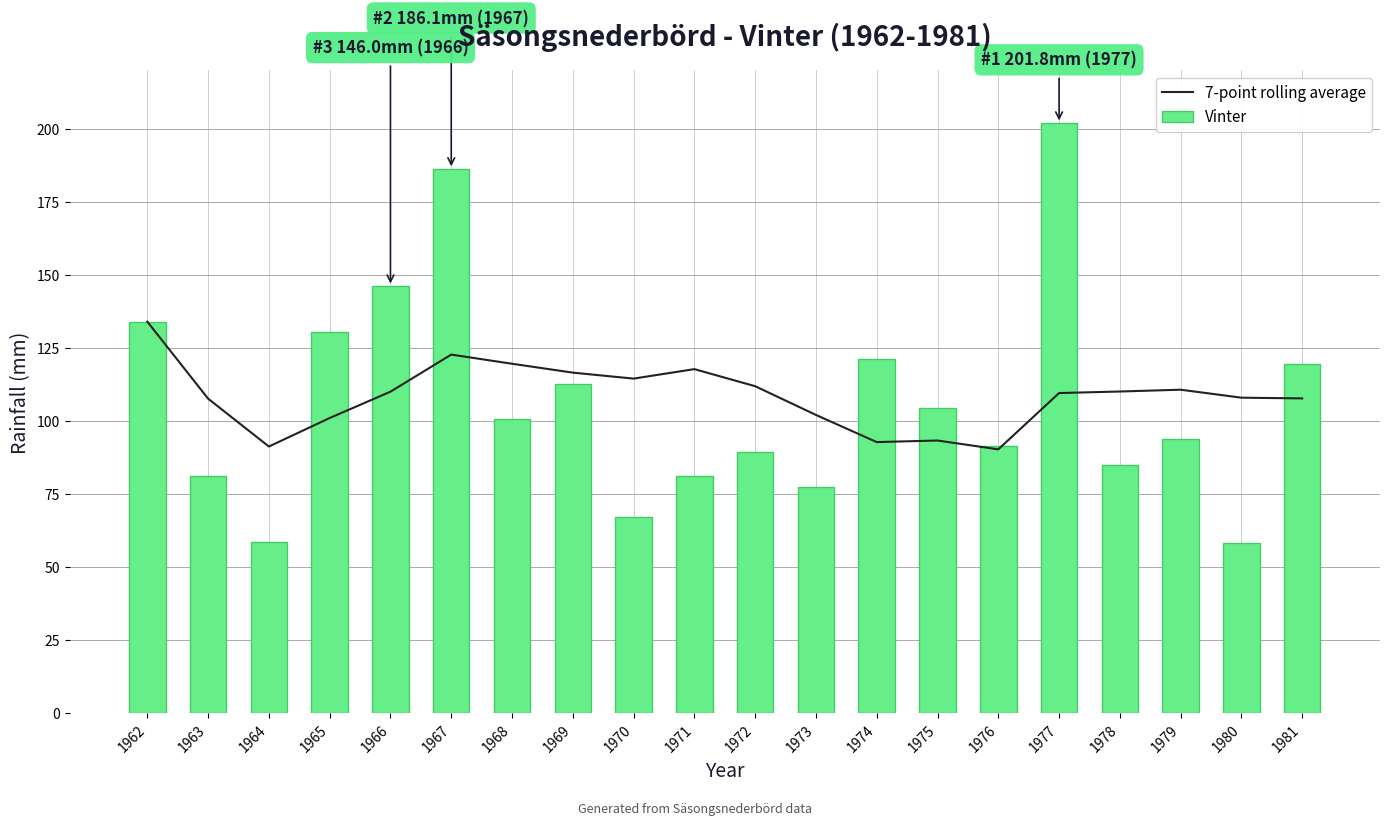

Which series has the largest total across all categories?

7-point rolling average